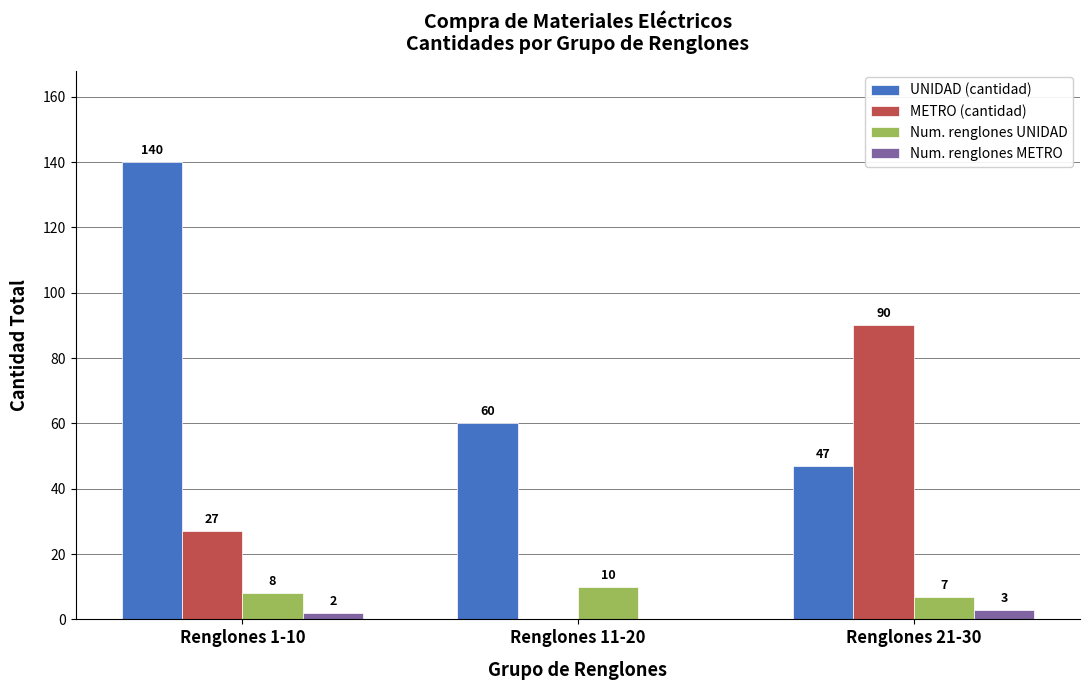

Count the number of data series in this chart.

4